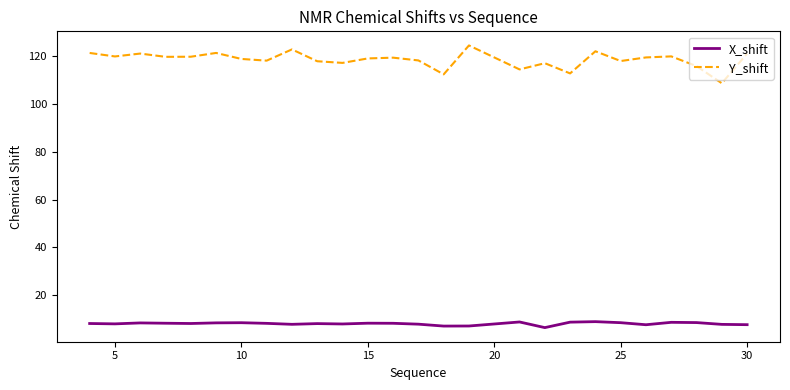

Which series has the largest total across all categories?

Y_shift